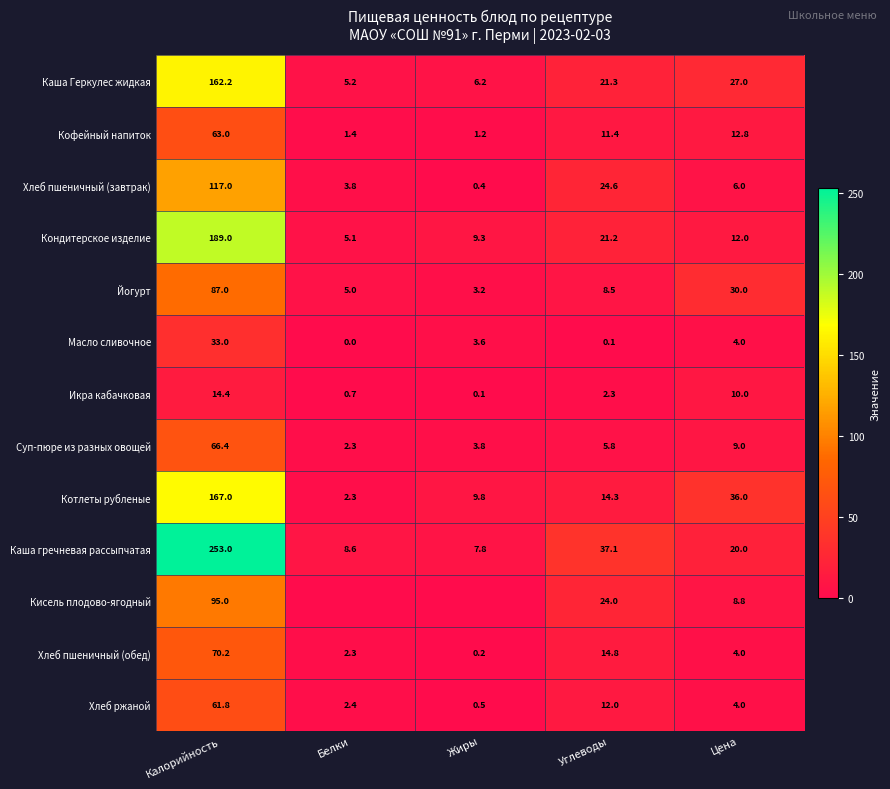

What is the highest value of the Котлеты рубленые series?

167.0